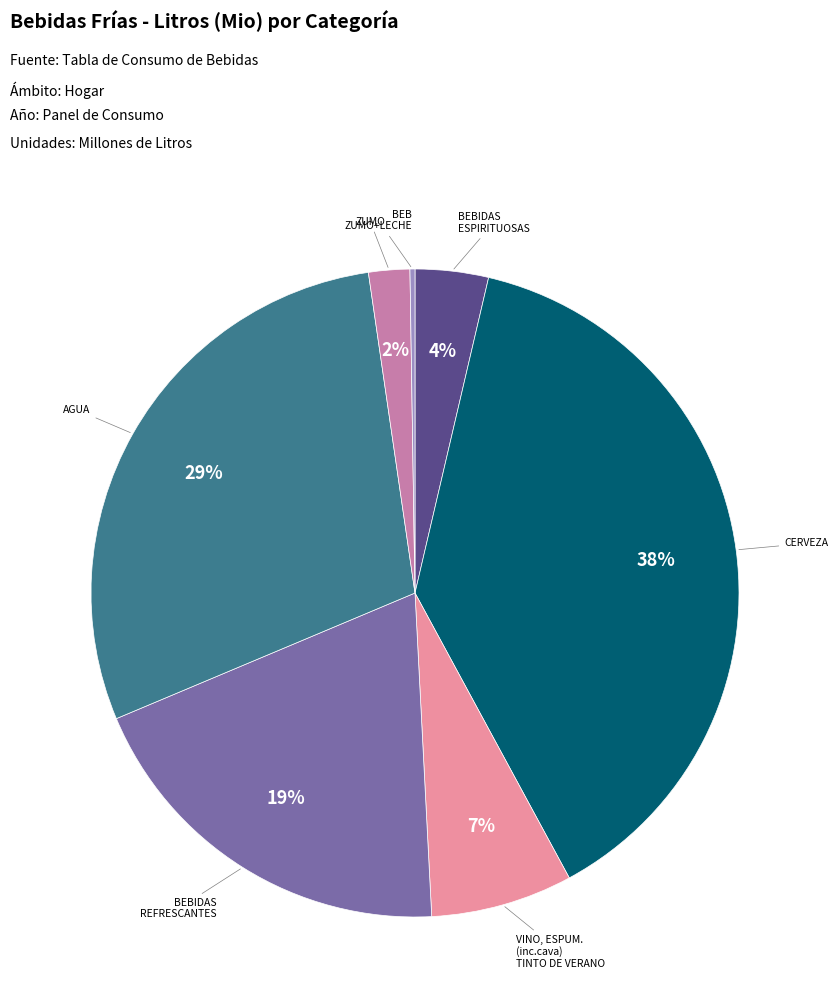

Is there any slice that represents more than half of the pie?

No